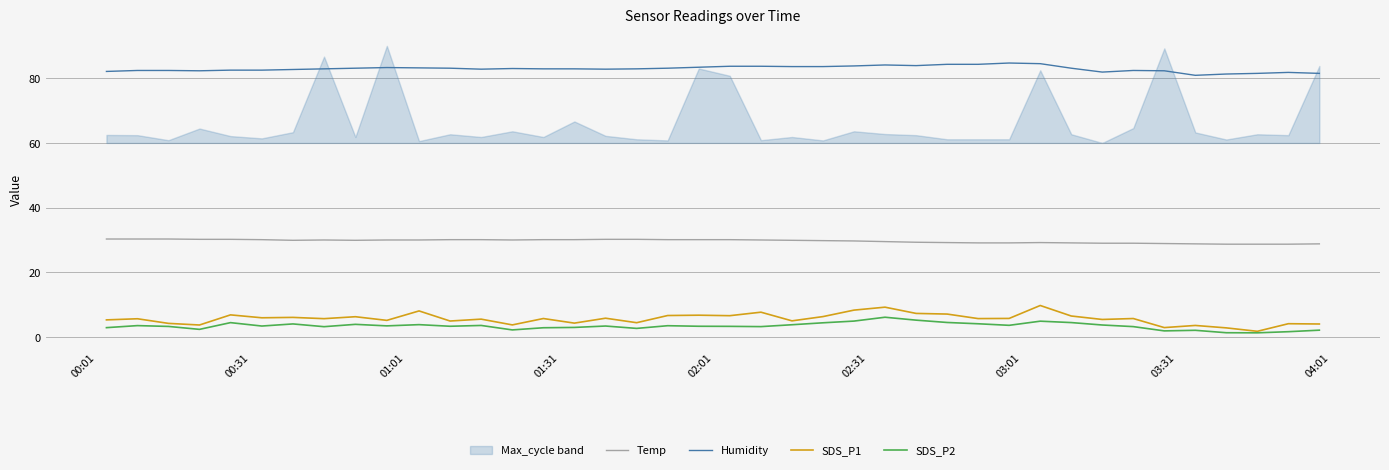

True or false: Temp and Humidity cross at least once.

False